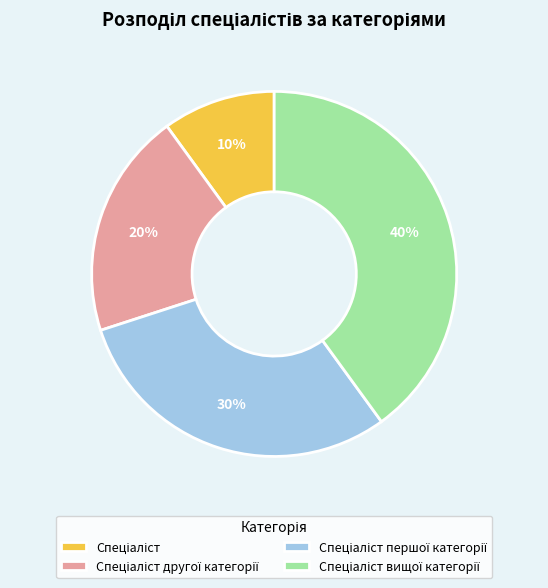

To the nearest percent, what is the average slice percentage?

25%